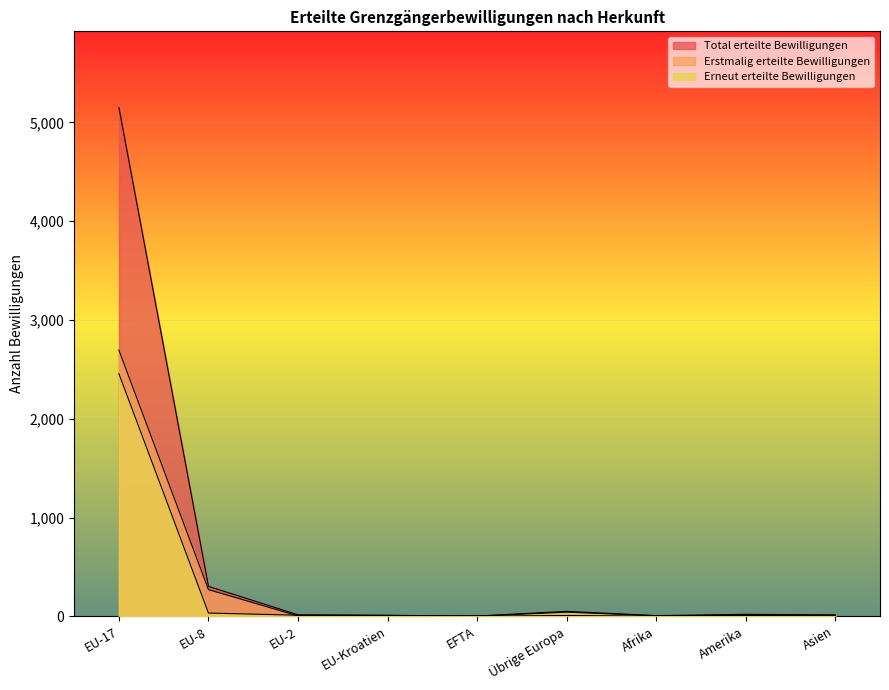

What is the maximum value for Erstmalig erteilte Bewilligungen?

2694